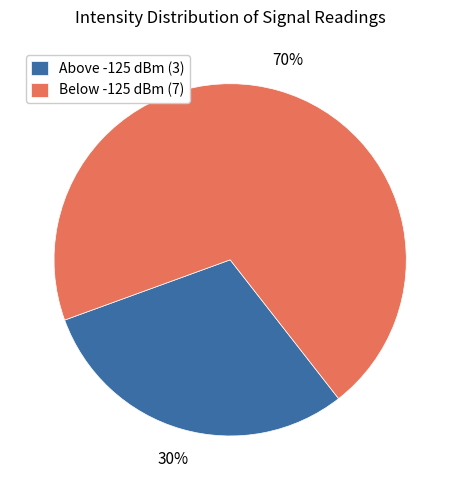

Which slice is the largest?

Below -125 dBm (7)